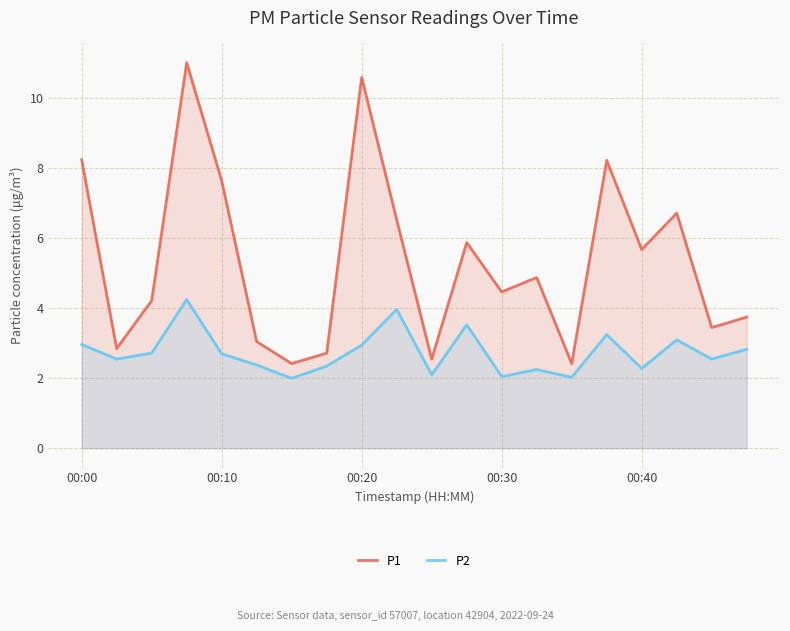

What position from the right is 18?

2